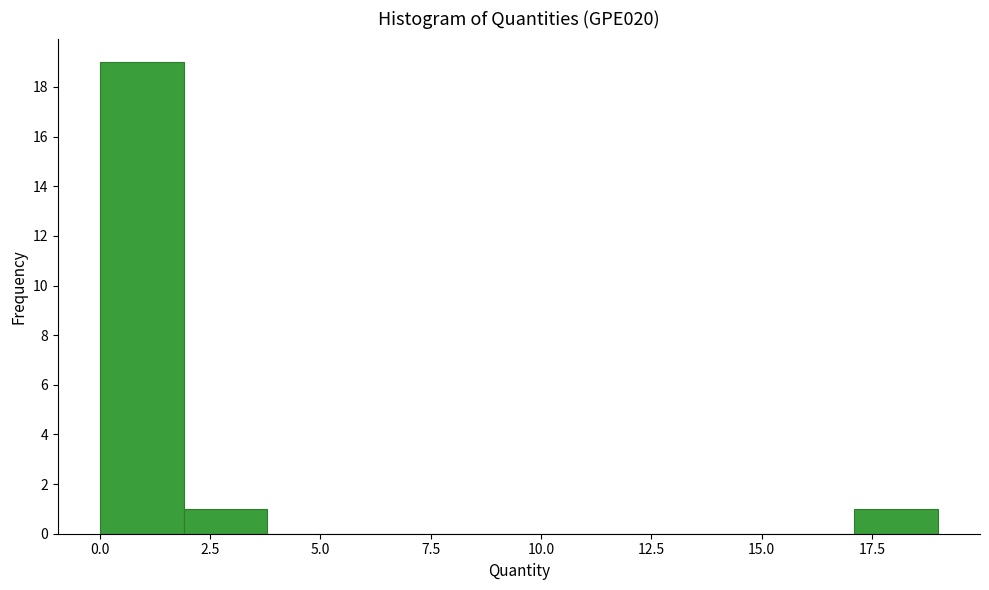

Around what value on the x-axis is the tallest bar? Give the approximate position of its centre, as read against the axis.

1.0